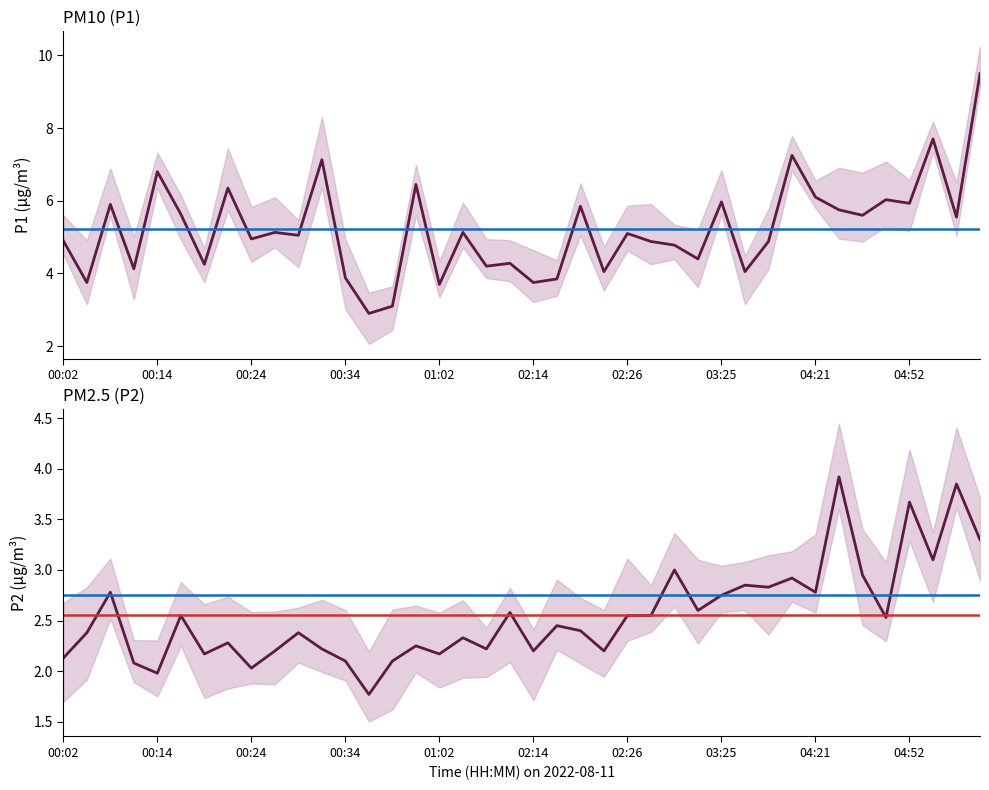

What is the approximate value of P1 at 11?

7.1